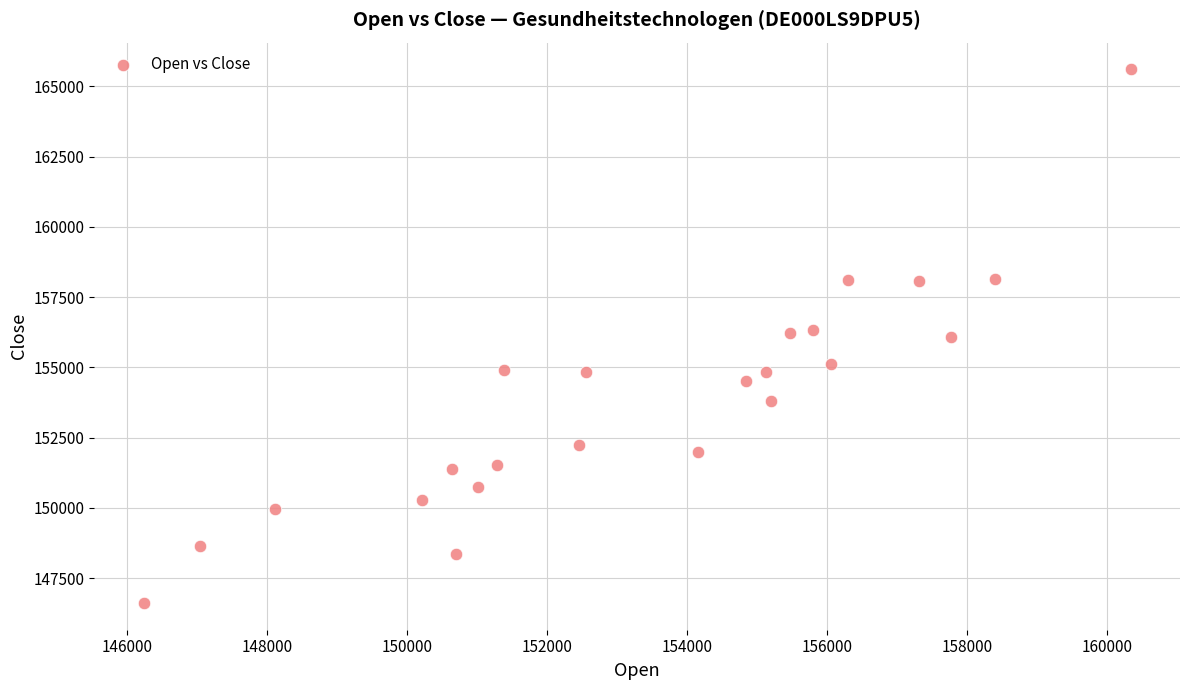

What is the range of X values (max minus min)?

14102